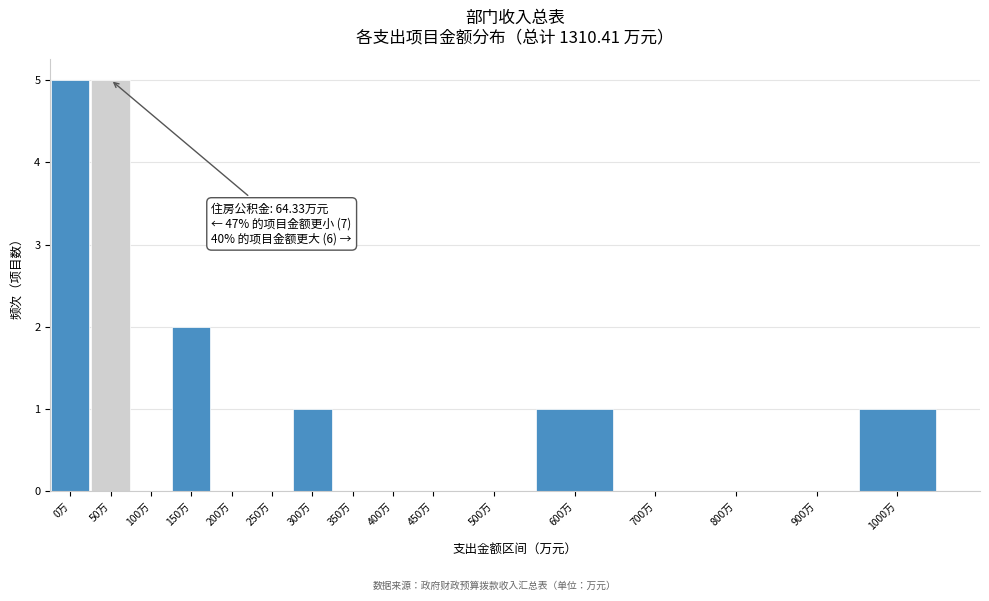

Reading left to right, what are all the values shown in this chart?

0万=5	50万=5	100万=0	150万=2	200万=0	250万=0	300万=1	350万=0	400万=0	450万=0	500万=0	600万=1	700万=0	800万=0	900万=0	1000万=1